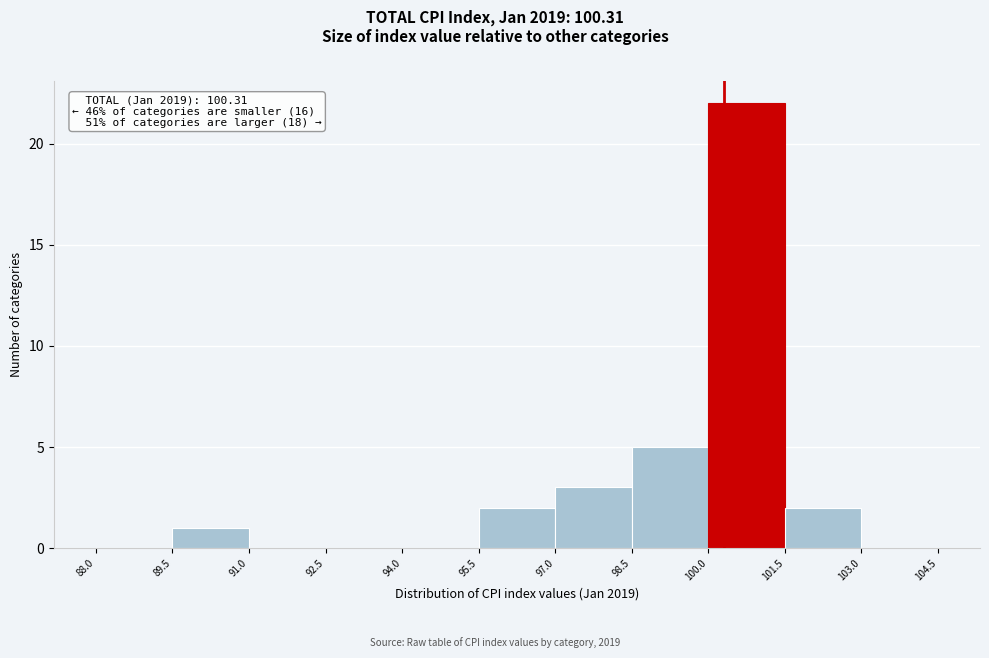

Which range on the x-axis has the tallest bar?

100.0 to 101.5